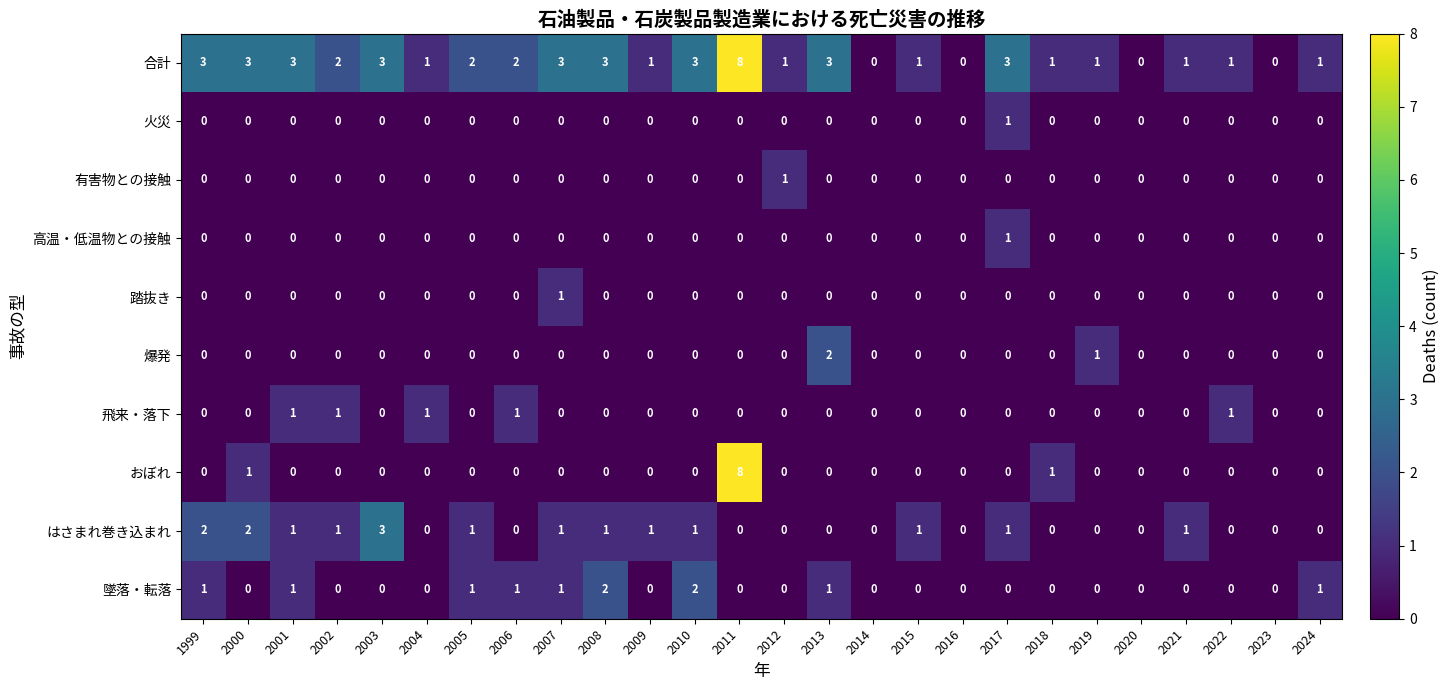

Between 2005 and 2013, which series saw the biggest shift?

爆発